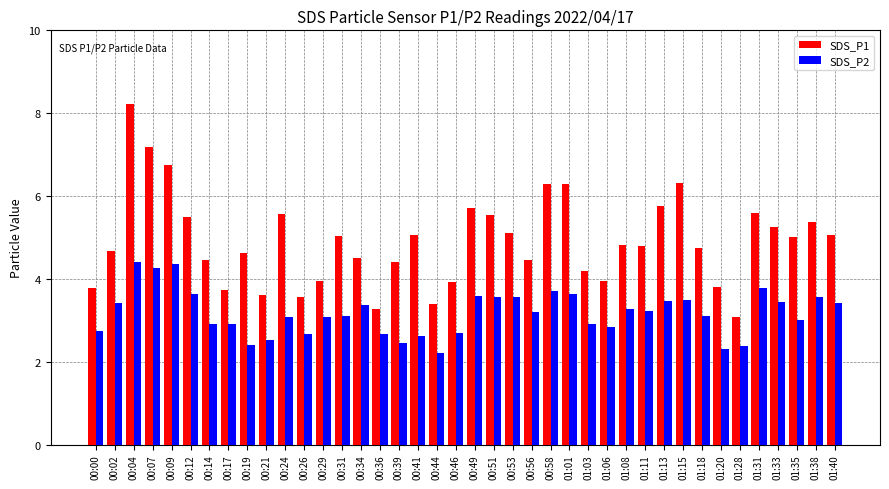

How many groups of bars are there?

40